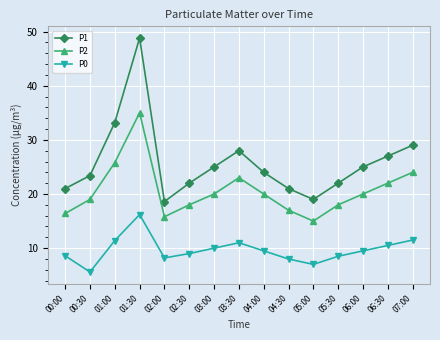

How many data points does each series have?

15